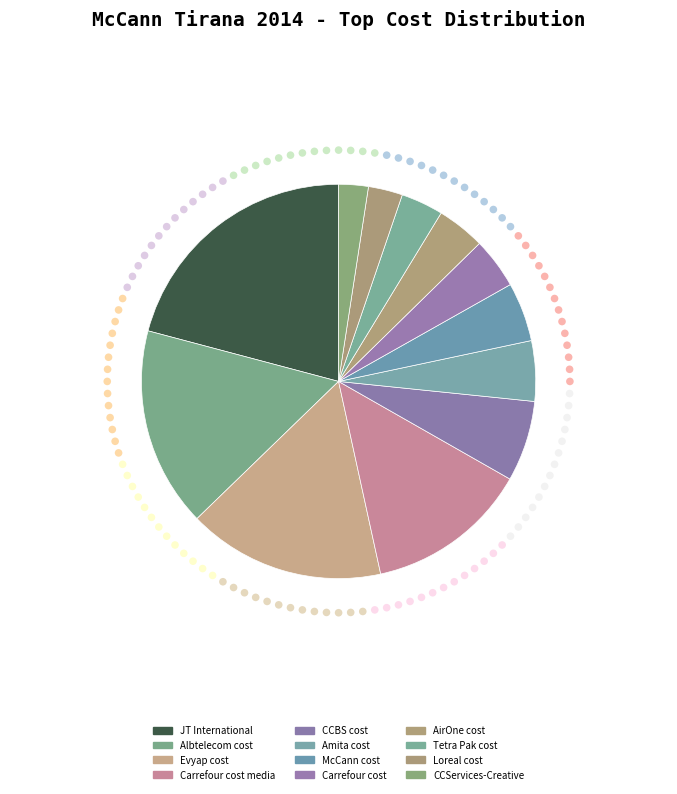

How many segments does this pie chart have?

12